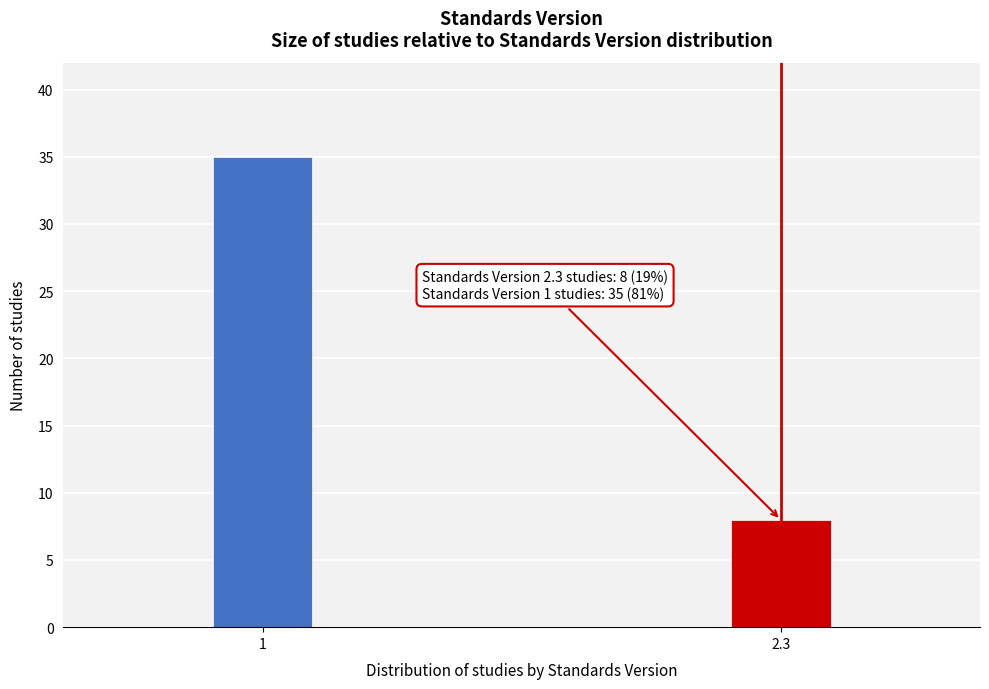

Reading left to right, transcribe all the data shown in this chart.

1=35	2.3=8